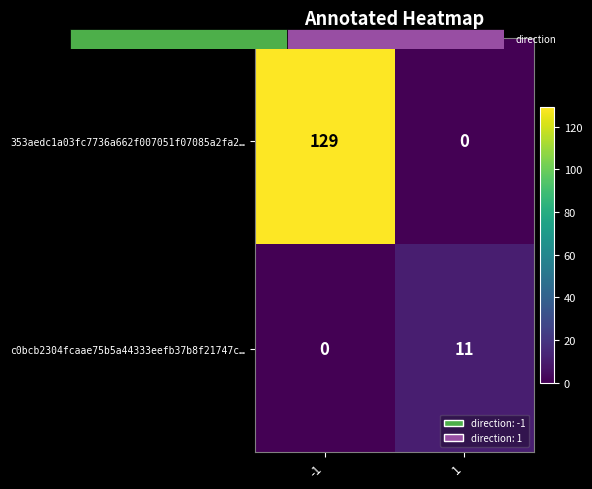

Which series changed the most between -1 and 1?

353aedc1a03fc7736a662f007051f07085a2fa2…